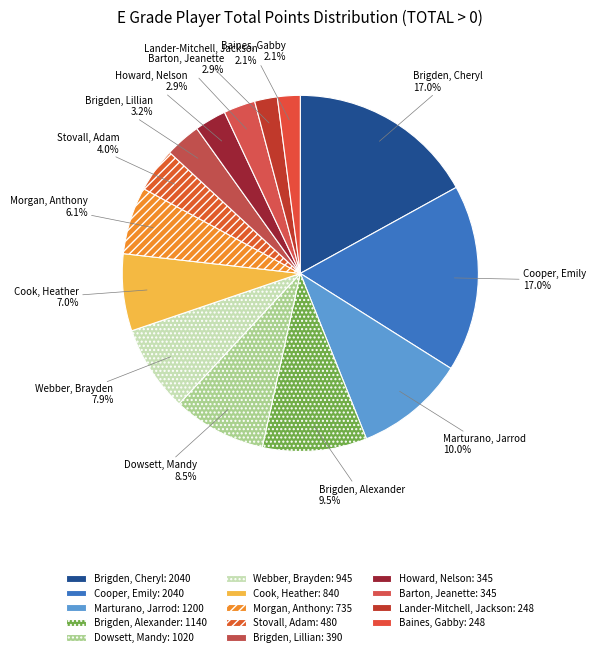

Which has a higher value, Marturano, Jarrod or Stovall, Adam?

Marturano, Jarrod